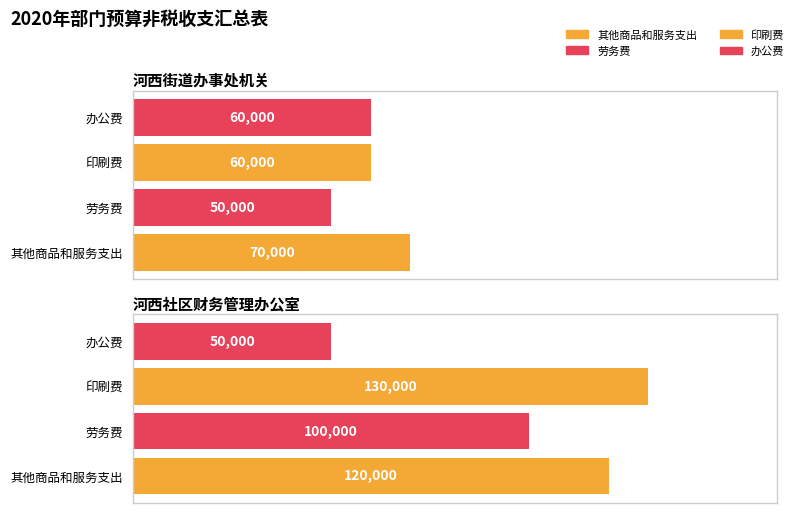

What is the maximum value for 劳务费?

100000